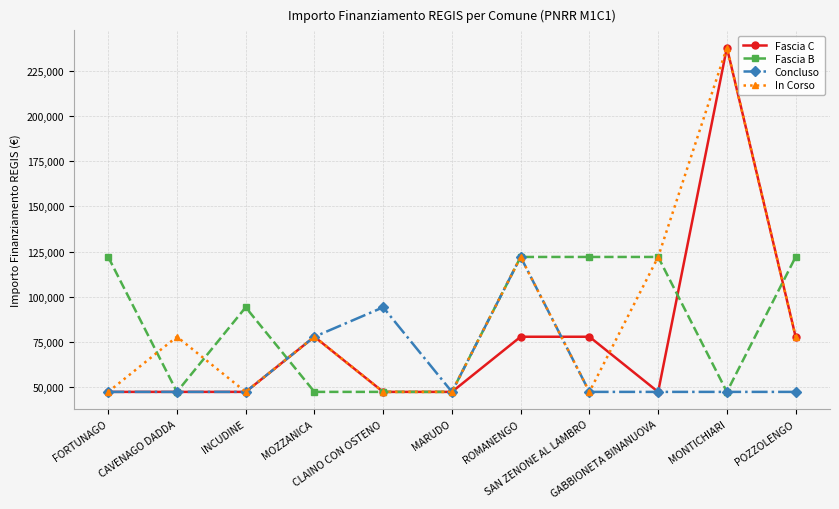

How many interior local peaks does the In Corso series have?

4